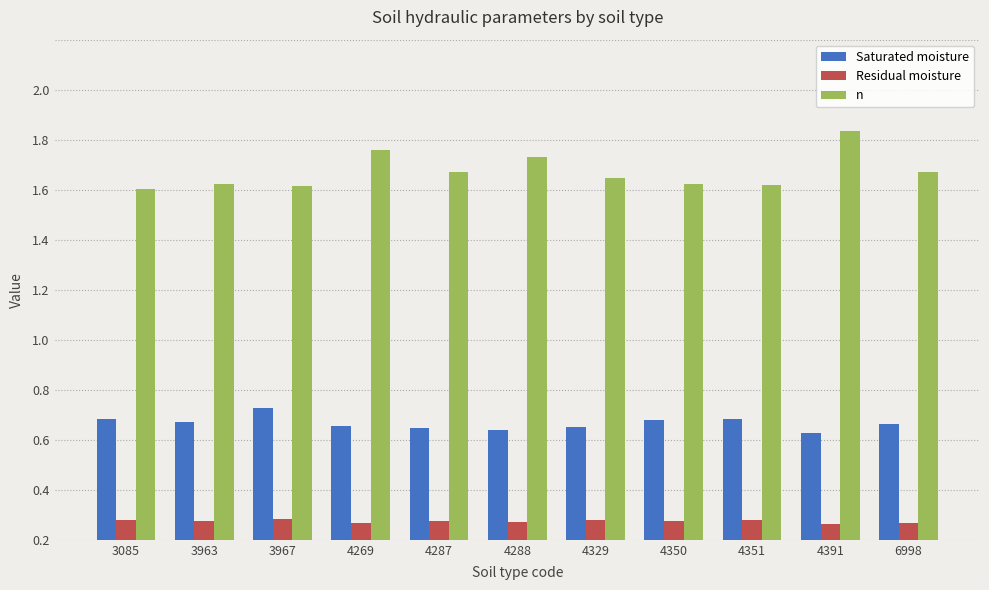

Reading left to right, extract all data points from this chart.

Saturated moisture: 0.5	0.5	0.5	0.5	0.4	0.4	0.5	0.5	0.5	0.4	0.5
Residual moisture: 0.1	0.1	0.1	0.1	0.1	0.1	0.1	0.1	0.1	0.1	0.1
n: 1.4	1.4	1.4	1.6	1.5	1.5	1.4	1.4	1.4	1.6	1.5